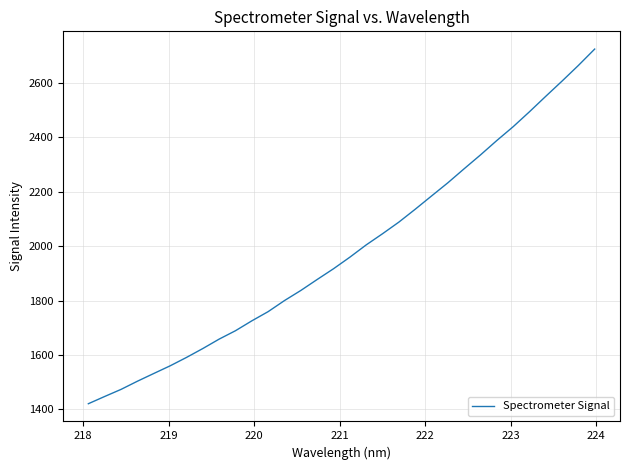

What is the minimum value shown in the chart?

1420.9